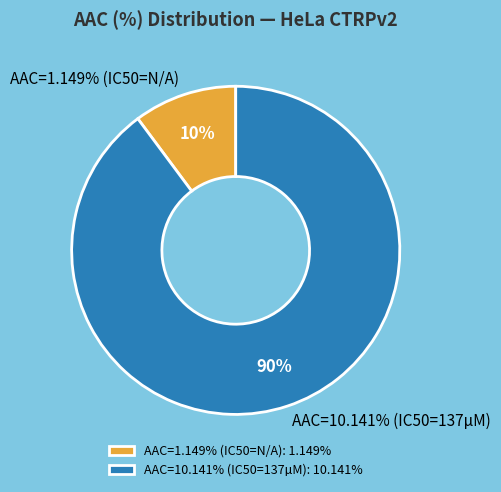

To the nearest percent, what is the difference between the AAC=10.141% (IC50=137µM) and AAC=1.149% (IC50=N/A) slice percentages?

80%